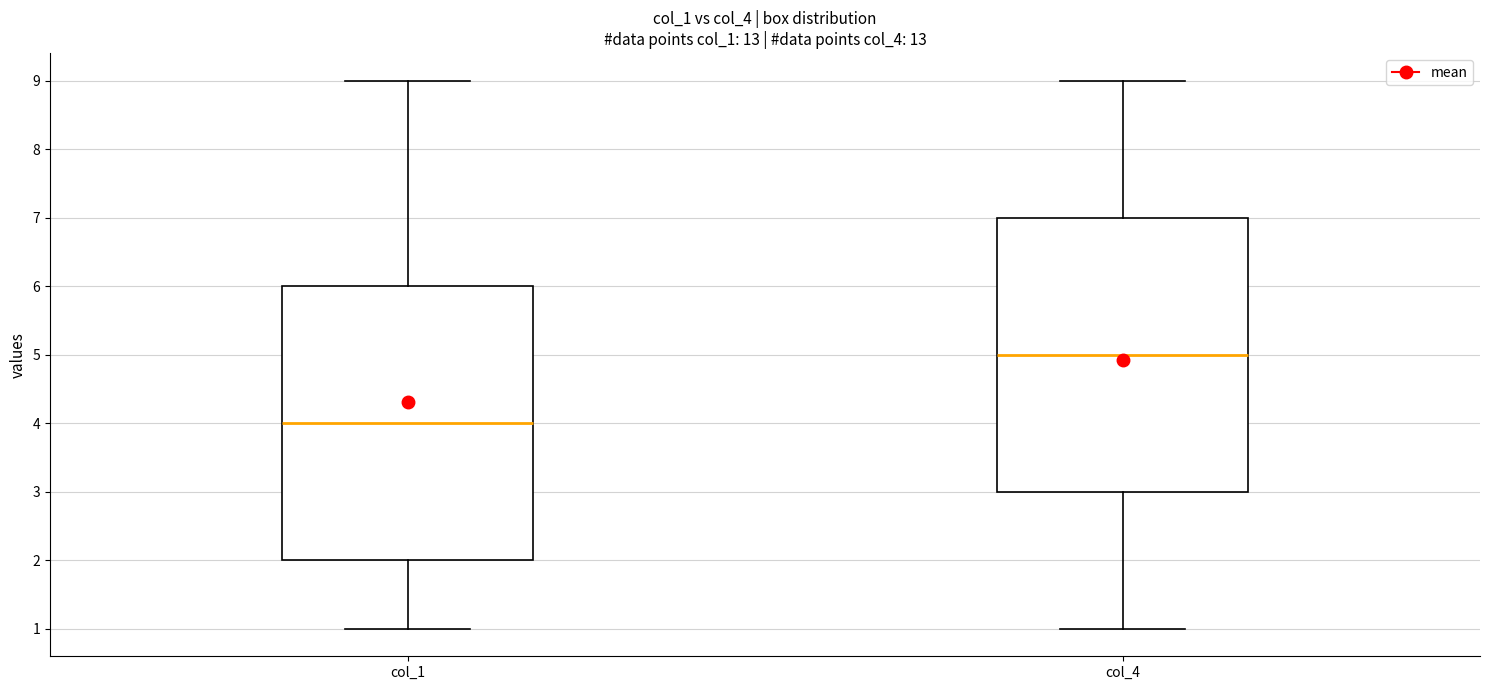

Reading left to right, transcribe this box plot: for each box, give where its median line is, the range the box spans, and where its two whiskers end, as read against the y-axis. The values are not printed on the chart, so give them approximately, as read against the axis.

col_1: median 4, box 2 to 6, whiskers 1 to 9
col_4: median 5, box 3 to 7, whiskers 1 to 9